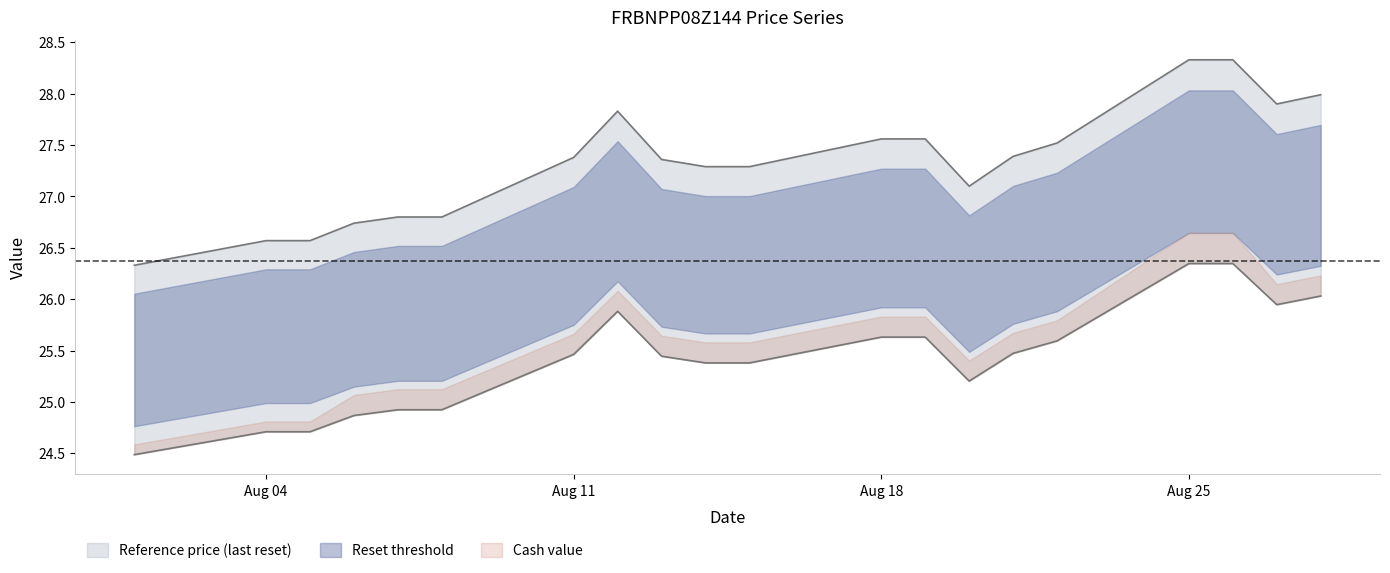

At which category does the chart reach its minimum across all series?

2025-08-01